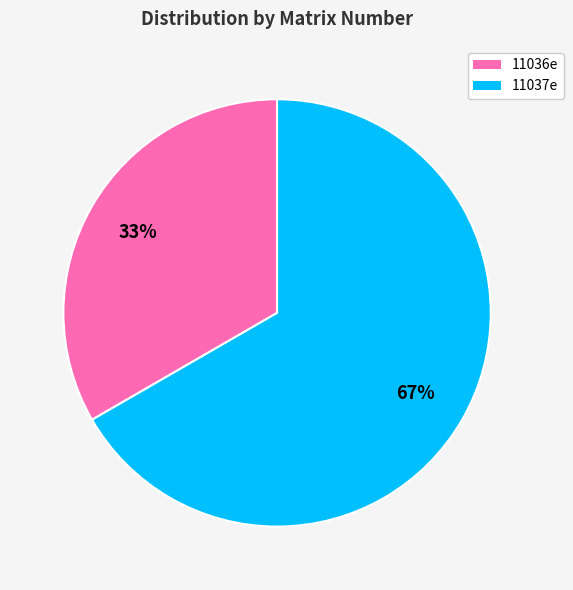

Which category has the biggest portion of the pie?

11037e